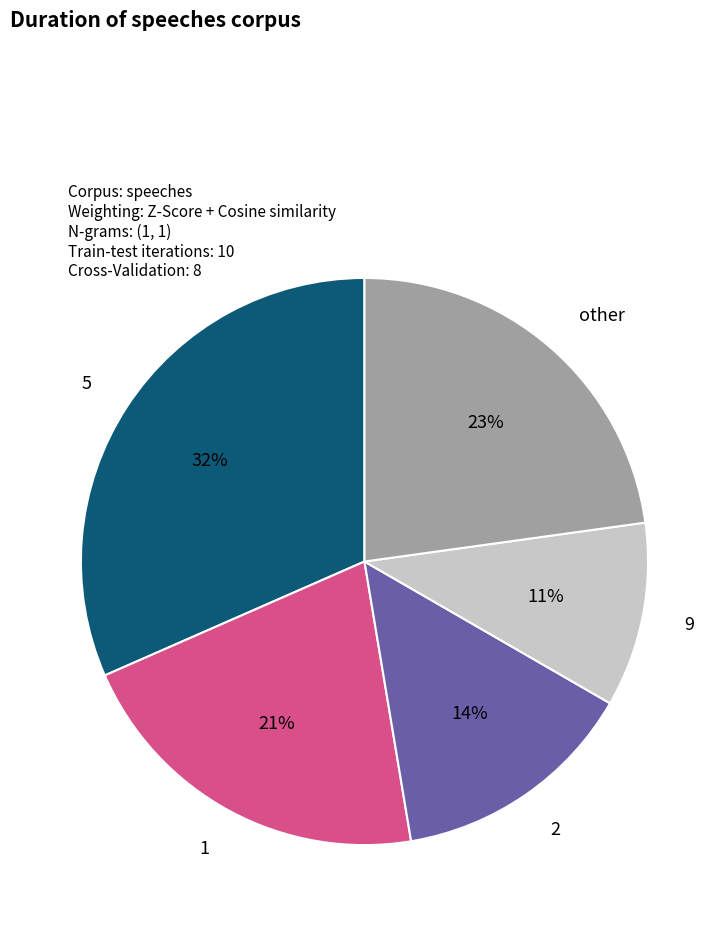

Is there any slice that represents more than half of the pie?

No